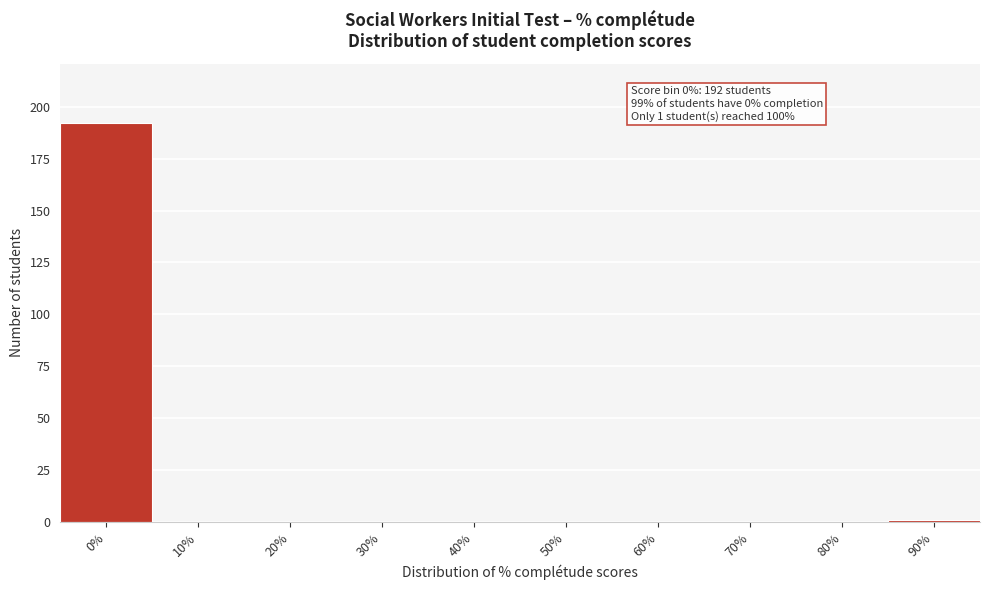

Reading right to left, transcribe all the data shown in this chart.

90%=1	80%=0	70%=0	60%=0	50%=0	40%=0	30%=0	20%=0	10%=0	0%=192